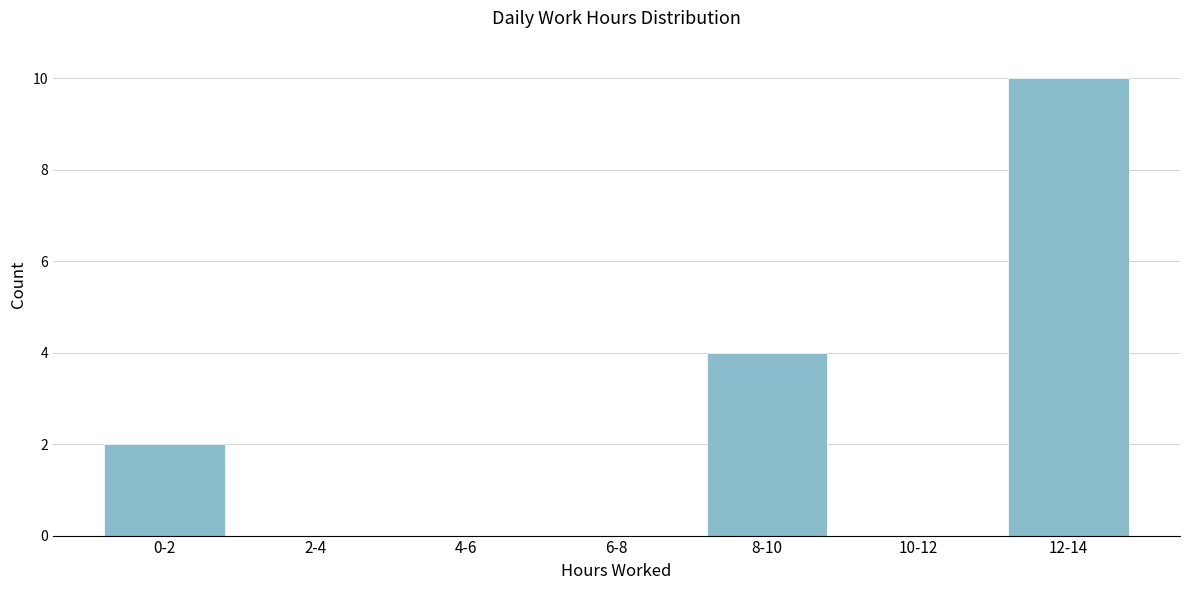

Reading left to right, list all the values displayed in this chart.

0-2=2	2-4=0	4-6=0	6-8=0	8-10=4	10-12=0	12-14=10